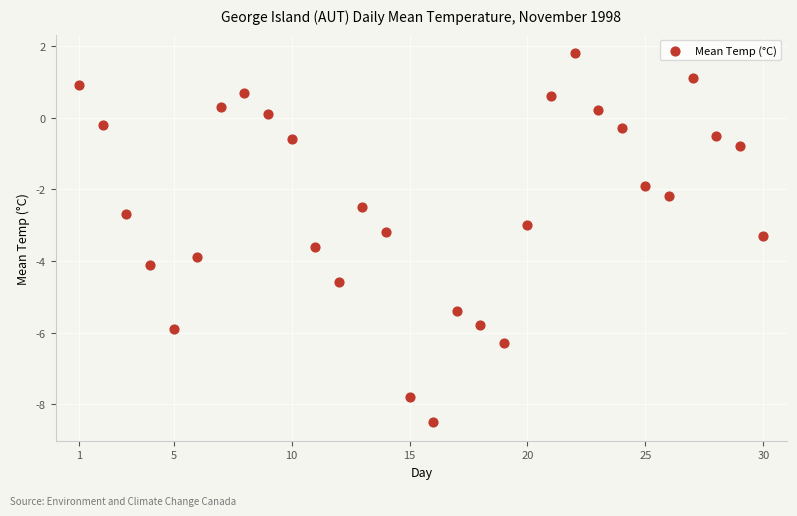

What is the range of X values (max minus min)?

29.0